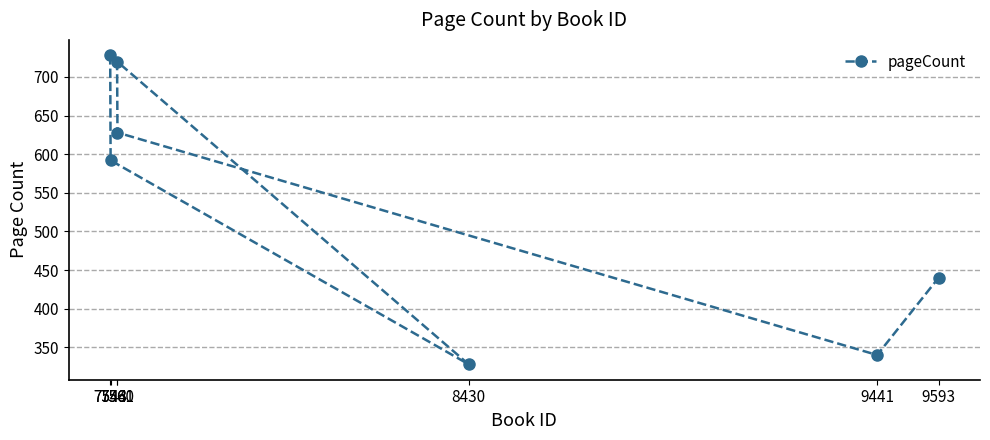

True or false: the data has more than 2 interior local peaks.

False